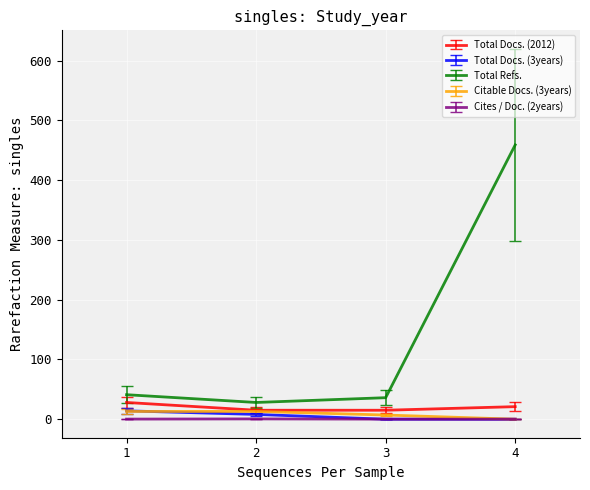

True or false: Total Refs. and Total Docs. (3years) cross at least once.

False